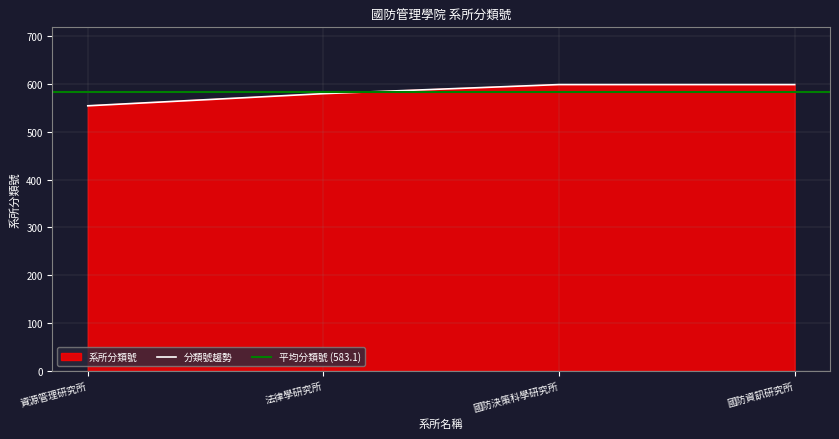

What is the difference between the maximum and minimum values?

44.4